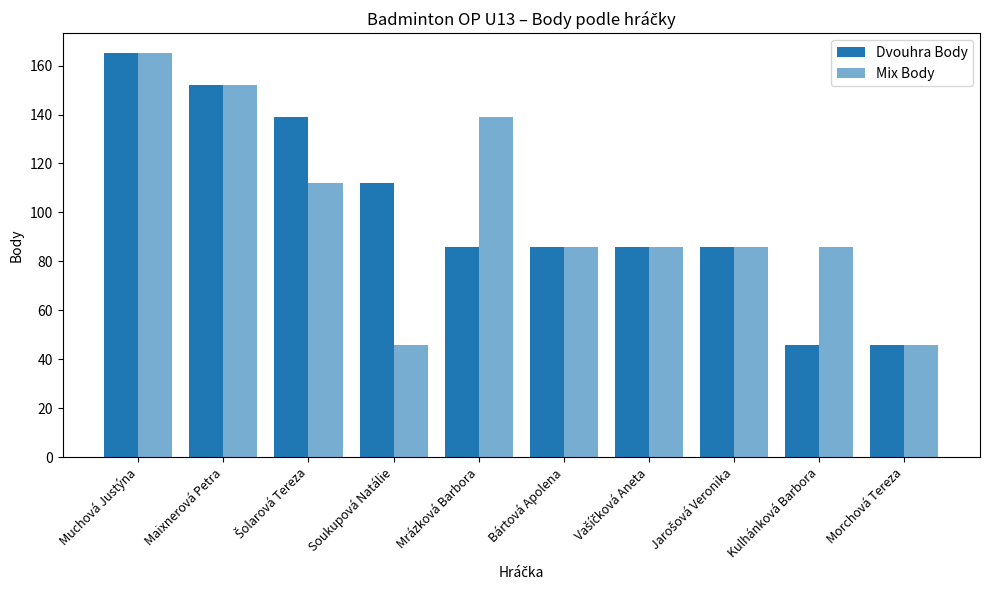

How many distinct data groups are displayed?

2